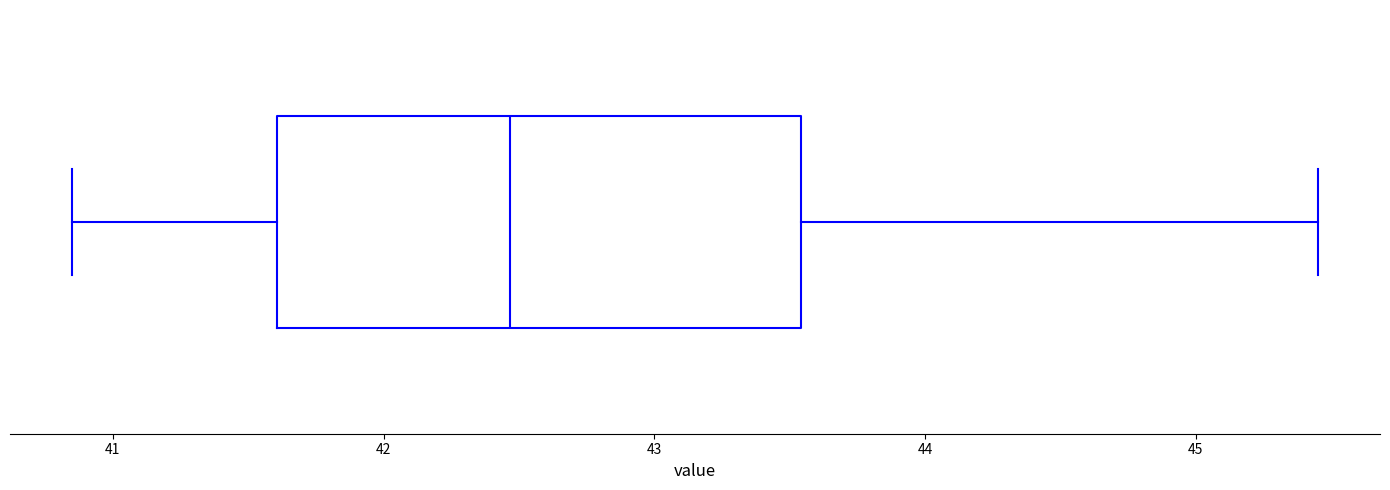

Transcribe this box plot: give where the median line is, the range the box spans, and where the two whiskers end, as read against the x-axis. The values are not printed on the chart, so give them approximately, as read against the axis.

median 42.5, box 41.6 to 43.5, whiskers 40.9 to 45.5